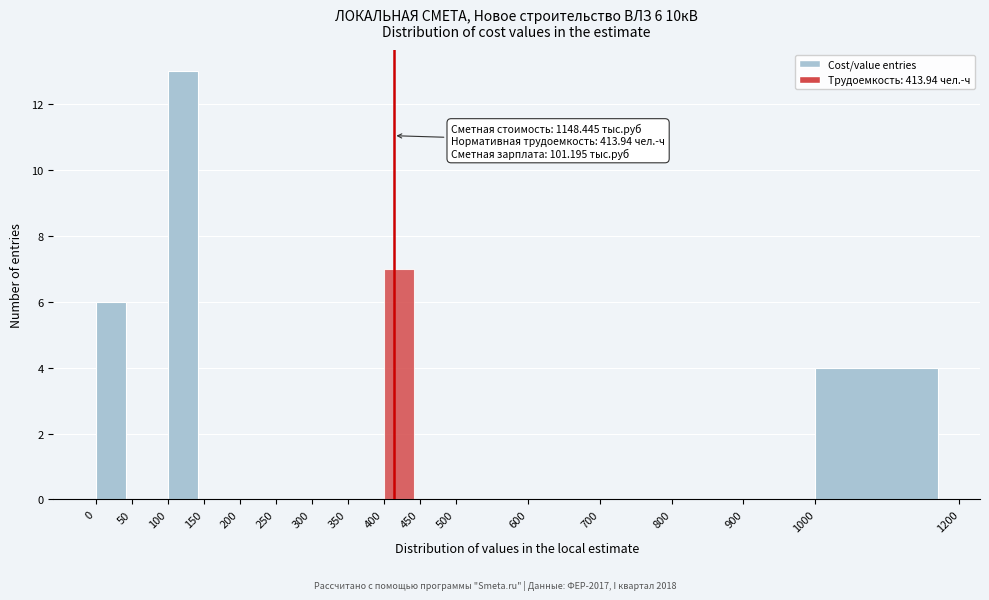

Over which range of the x-axis is the bar tallest?

100 to 150